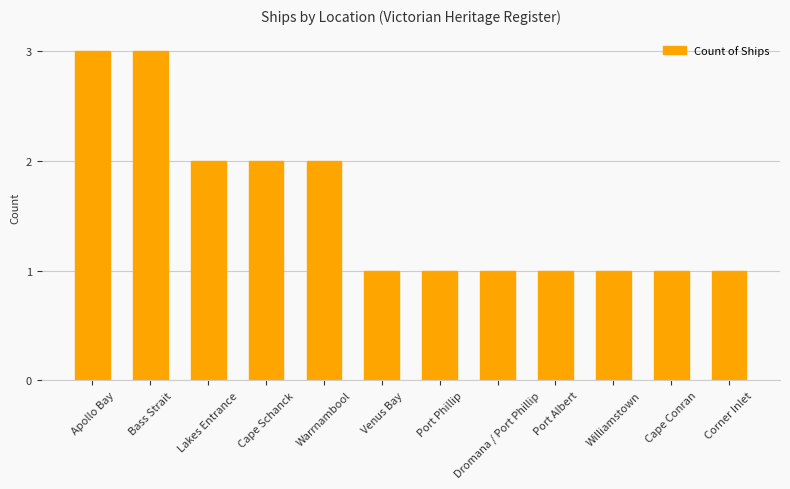

How many values are between 1 and 2?

10